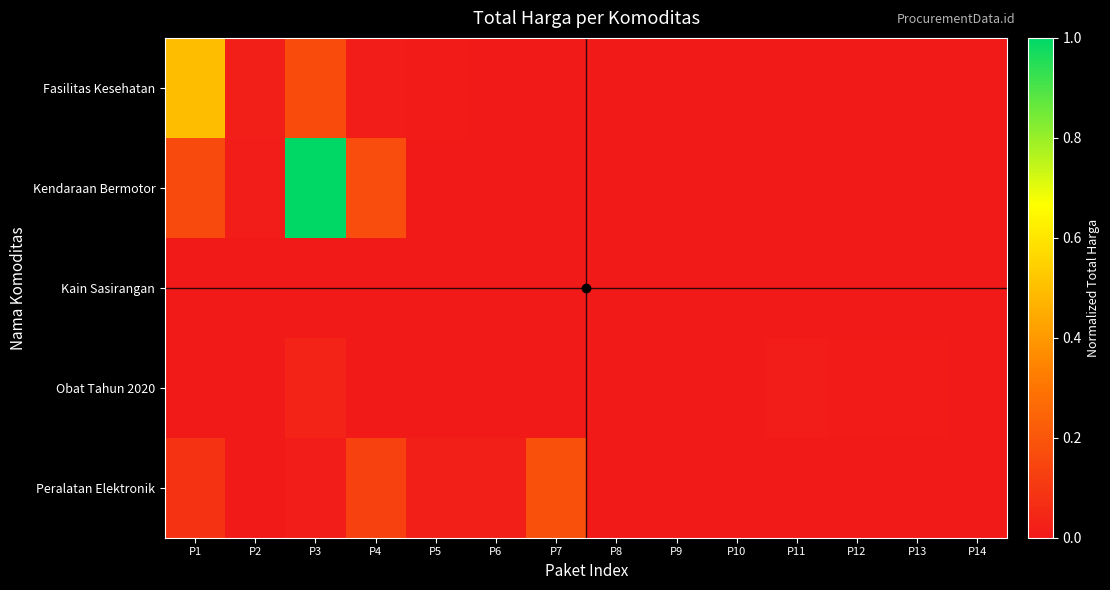

Reading left to right, what are all the values shown in this chart?

Fasilitas Kesehatan: P1=0.5	P2=0.0	P3=0.2	P4=0.0	P5=0.0	P6=0.0	P7=0.0	P8=0.0	P9=0.0	P10=0.0	P11=0.0	P12=0.0	P13=0.0	P14=0.0
Kendaraan Bermotor: P1=0.2	P2=0.0	P3=1.0	P4=0.2	P5=0.0	P6=0.0	P7=0.0	P8=0.0	P9=0.0	P10=0.0	P11=0.0	P12=0.0	P13=0.0	P14=0.0
Kain Sasirangan: P1=0.0	P2=0.0	P3=0.0	P4=0.0	P5=0.0	P6=0.0	P7=0.0	P8=0.0	P9=0.0	P10=0.0	P11=0.0	P12=0.0	P13=0.0	P14=0.0
Obat Tahun 2020: P1=0.0	P2=0.0	P3=0.0	P4=0.0	P5=0.0	P6=0.0	P7=0.0	P8=0.0	P9=0.0	P10=0.0	P11=0.0	P12=0.0	P13=0.0	P14=0.0
Peralatan Elektronik: P1=0.1	P2=0.0	P3=0.0	P4=0.1	P5=0.0	P6=0.0	P7=0.2	P8=0.0	P9=0.0	P10=0.0	P11=0.0	P12=0.0	P13=0.0	P14=0.0